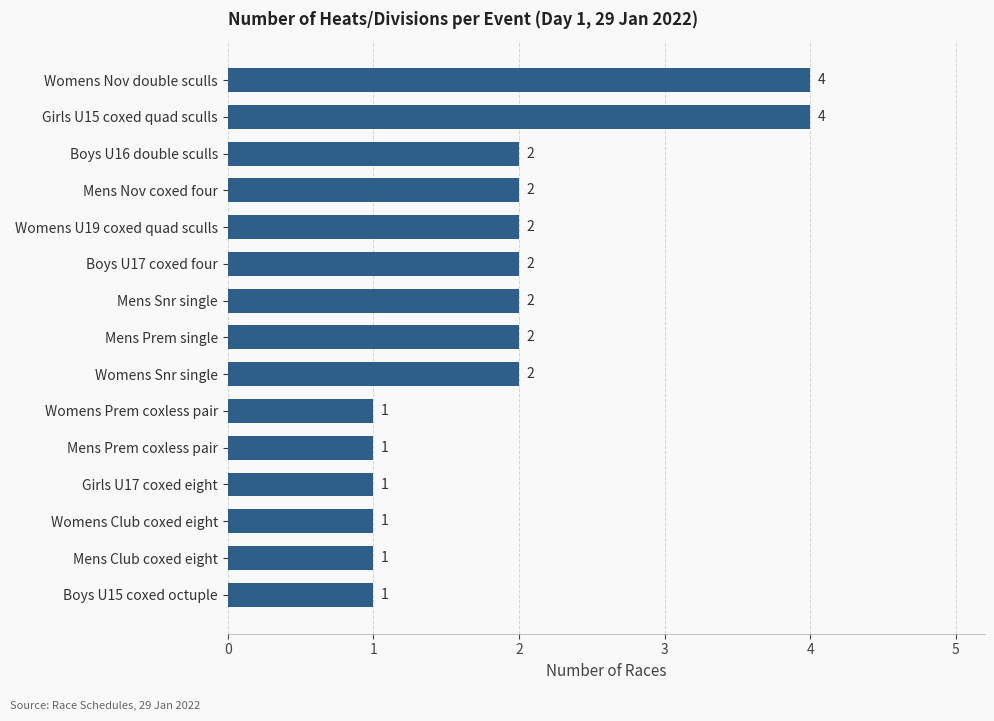

The value at Mens Prem single is 2. True or false?

True